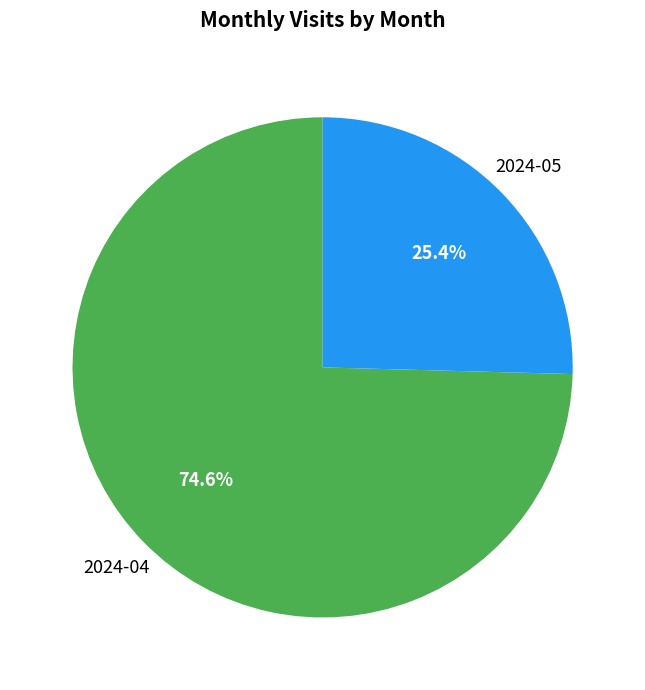

To the nearest percent, what portion does 2024-04 represent?

75%